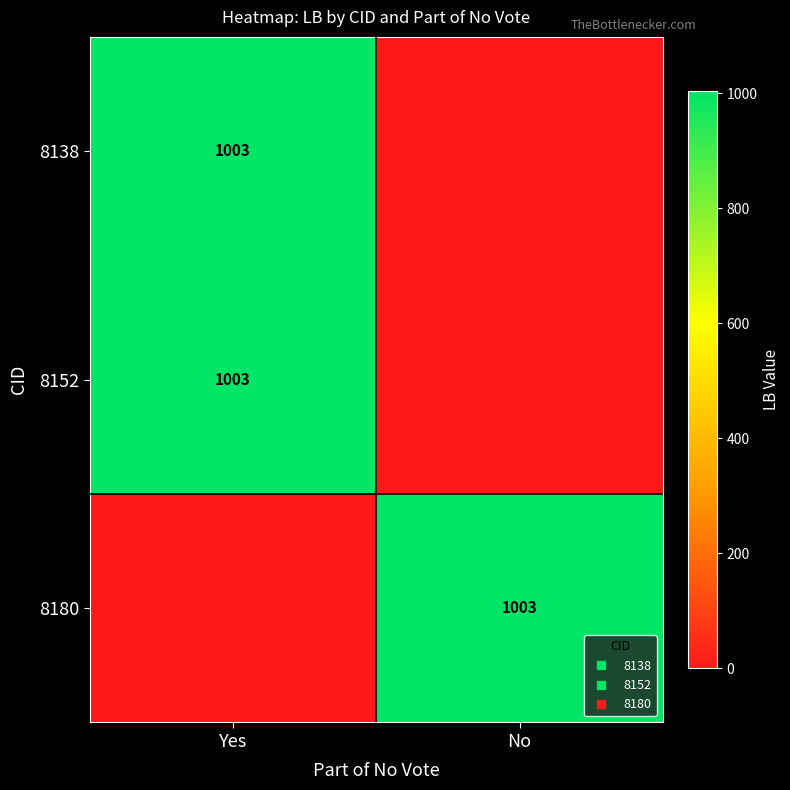

Between Yes and No, which is larger?

Yes